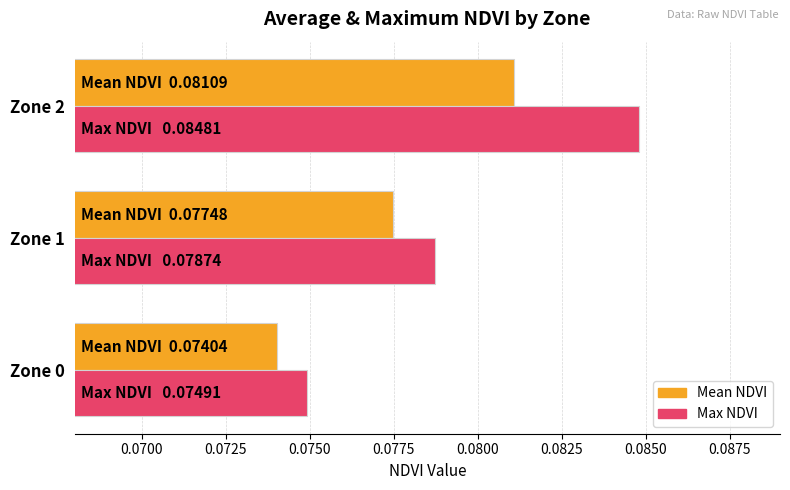

Rank the series by their average value, from highest to lowest.

Max NDVI, Mean NDVI